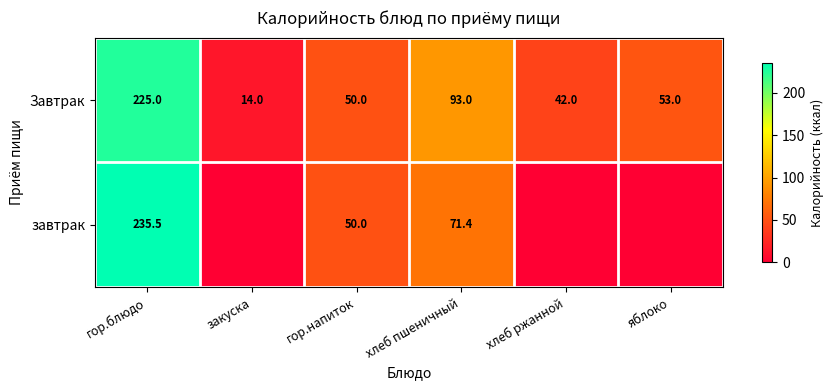

The завтрак series shows 71.4 at хлеб пшеничный. True or false?

True